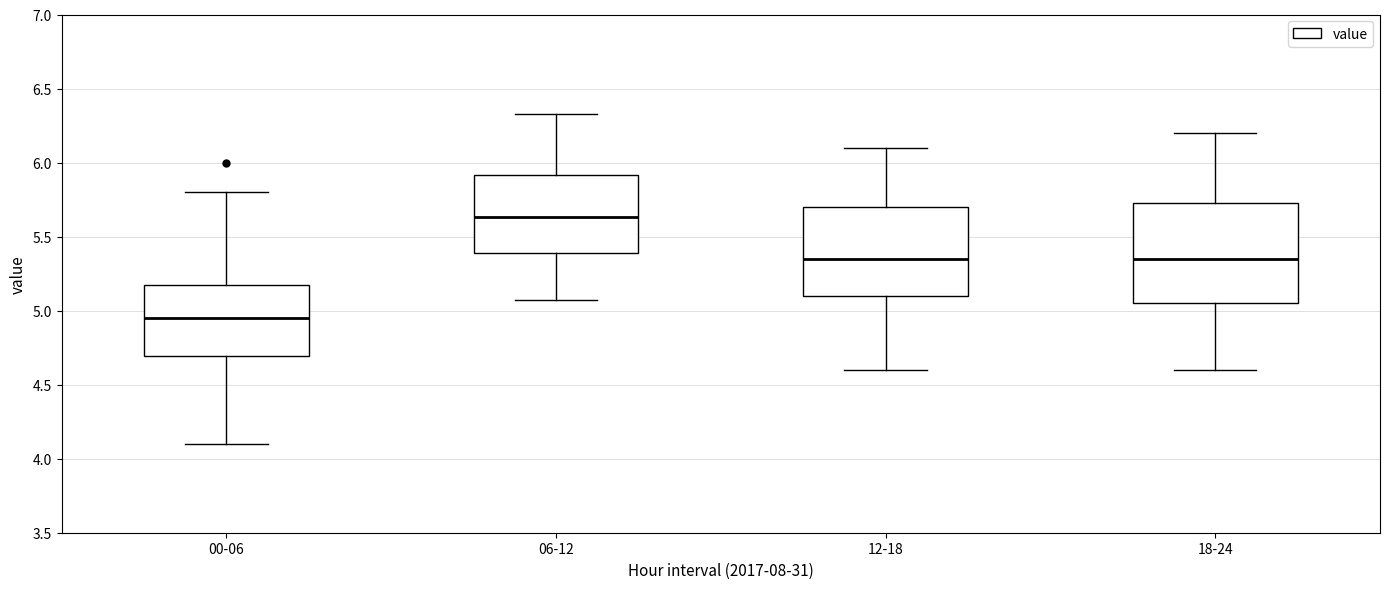

Reading left to right, read every box against the y-axis: the position of its median line, the range the box covers, and the ends of its whiskers. The values are not printed on the chart, so give them approximately, as read against the axis.

00-06: median 4.95, box 4.70 to 5.15, whiskers 4.10 to 5.80
06-12: median 5.65, box 5.40 to 5.90, whiskers 5.05 to 6.35
12-18: median 5.35, box 5.10 to 5.70, whiskers 4.60 to 6.10
18-24: median 5.35, box 5.05 to 5.75, whiskers 4.60 to 6.20